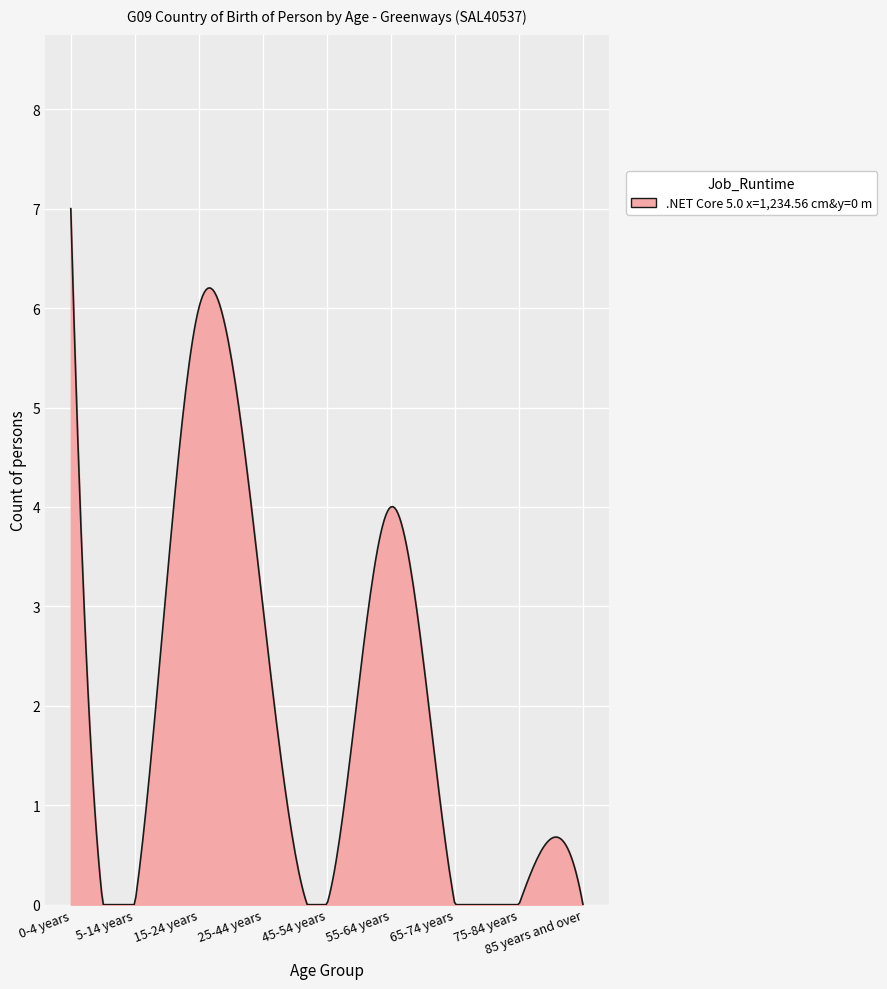

What is the difference between the maximum and minimum values?

7.0